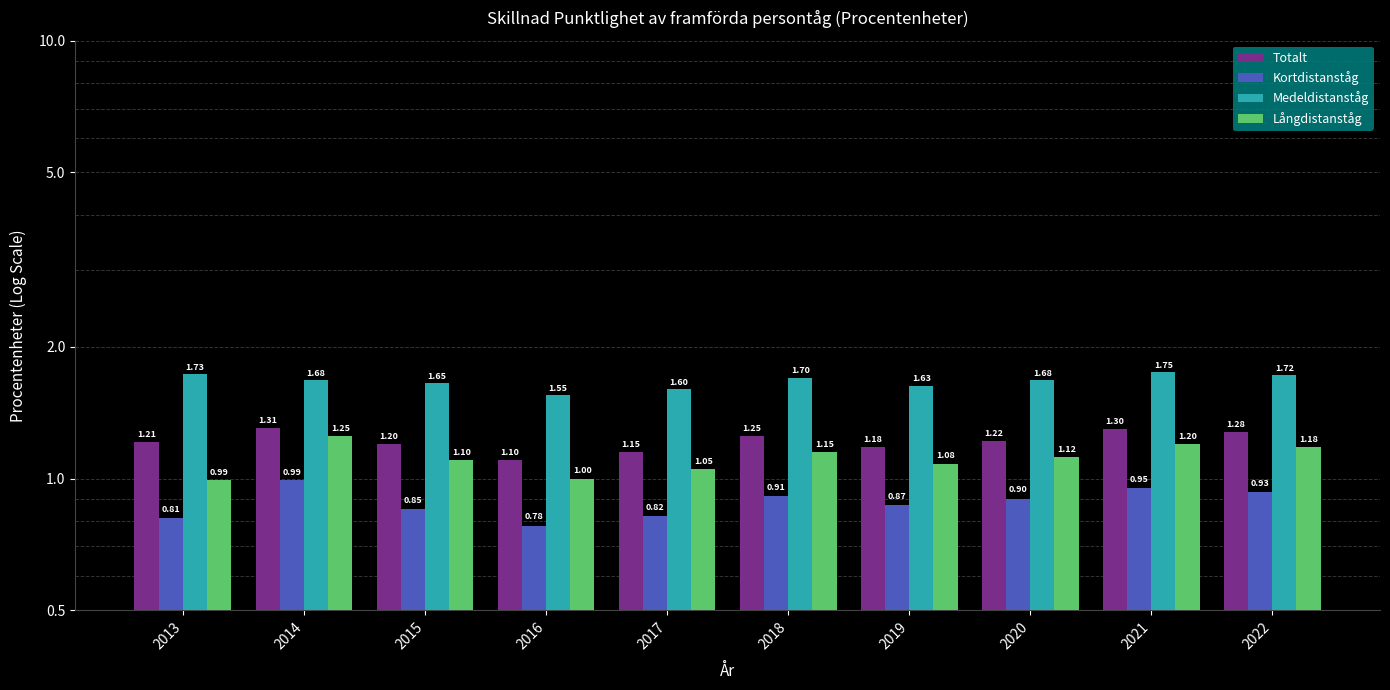

What is the approximate value of Totalt at 2015?

1.2